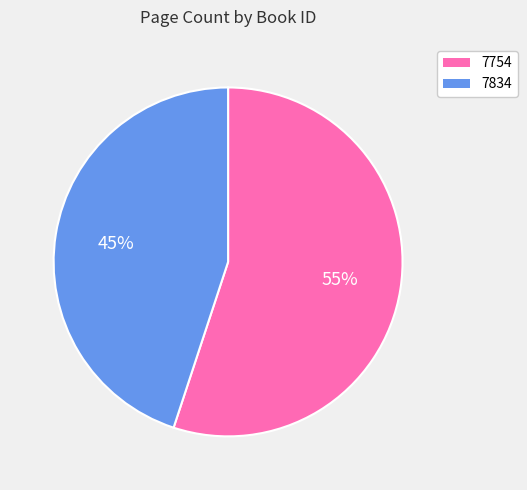

To the nearest percent, what portion does 7754 represent?

55%